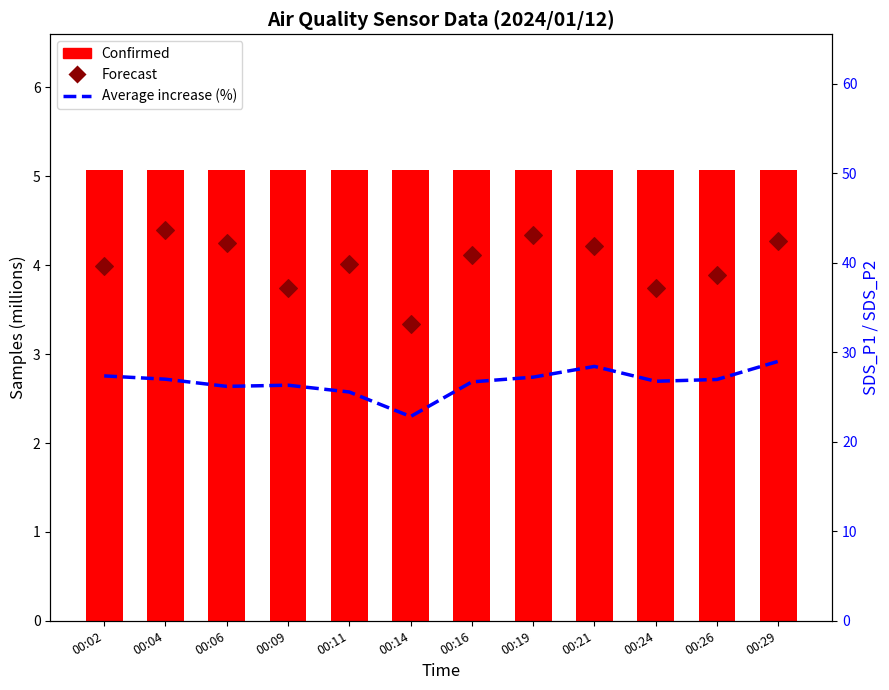

Is the value of Forecast at 00:14 greater than the value of Average increase (%) at 00:04?

Yes